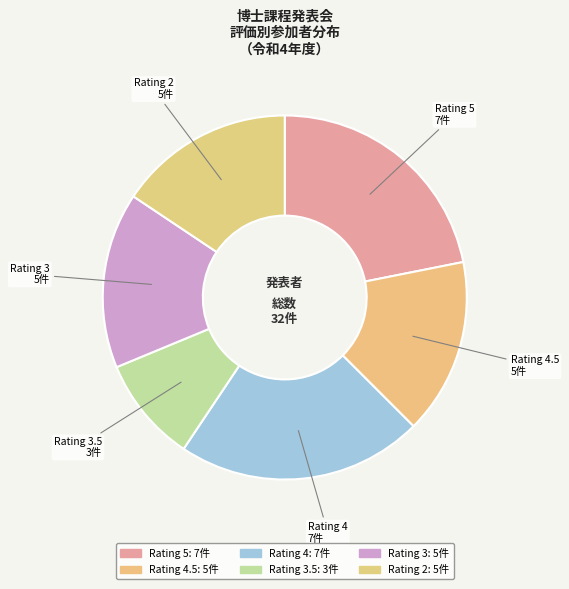

Is it true that Rating 4.5 is 22% of the pie?

False